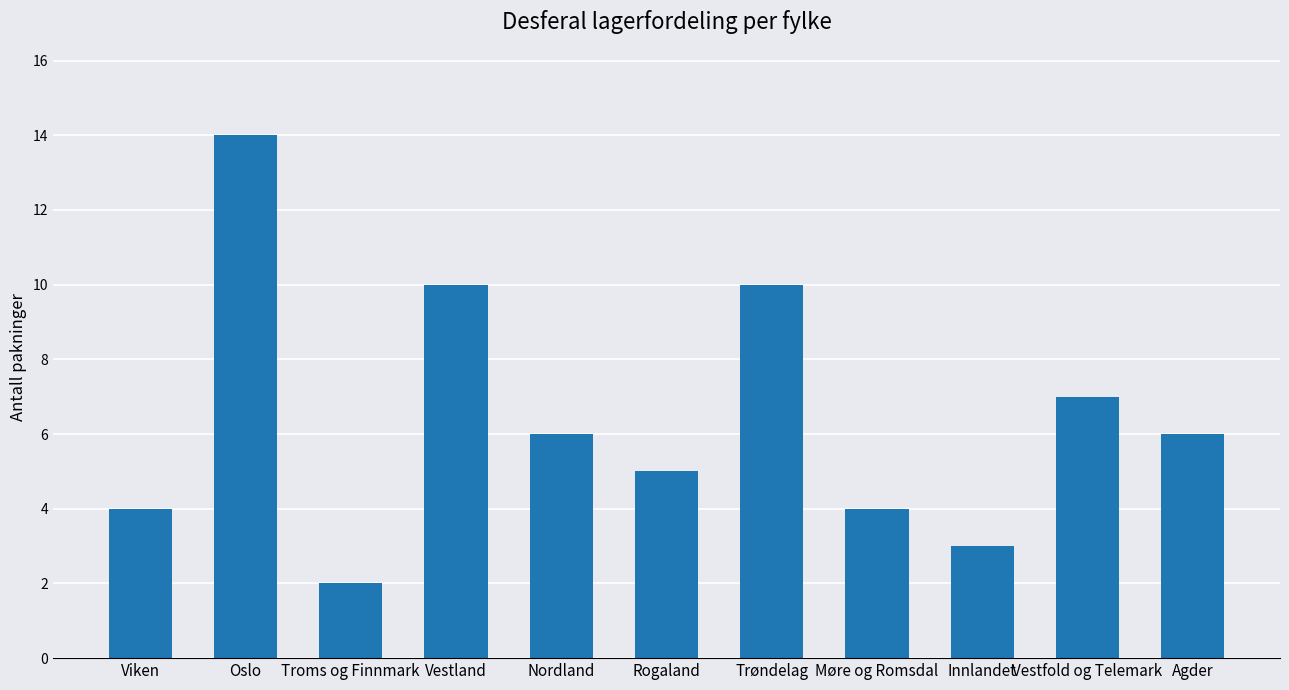

True or false: the data shows 7 at Vestfold og Telemark.

True